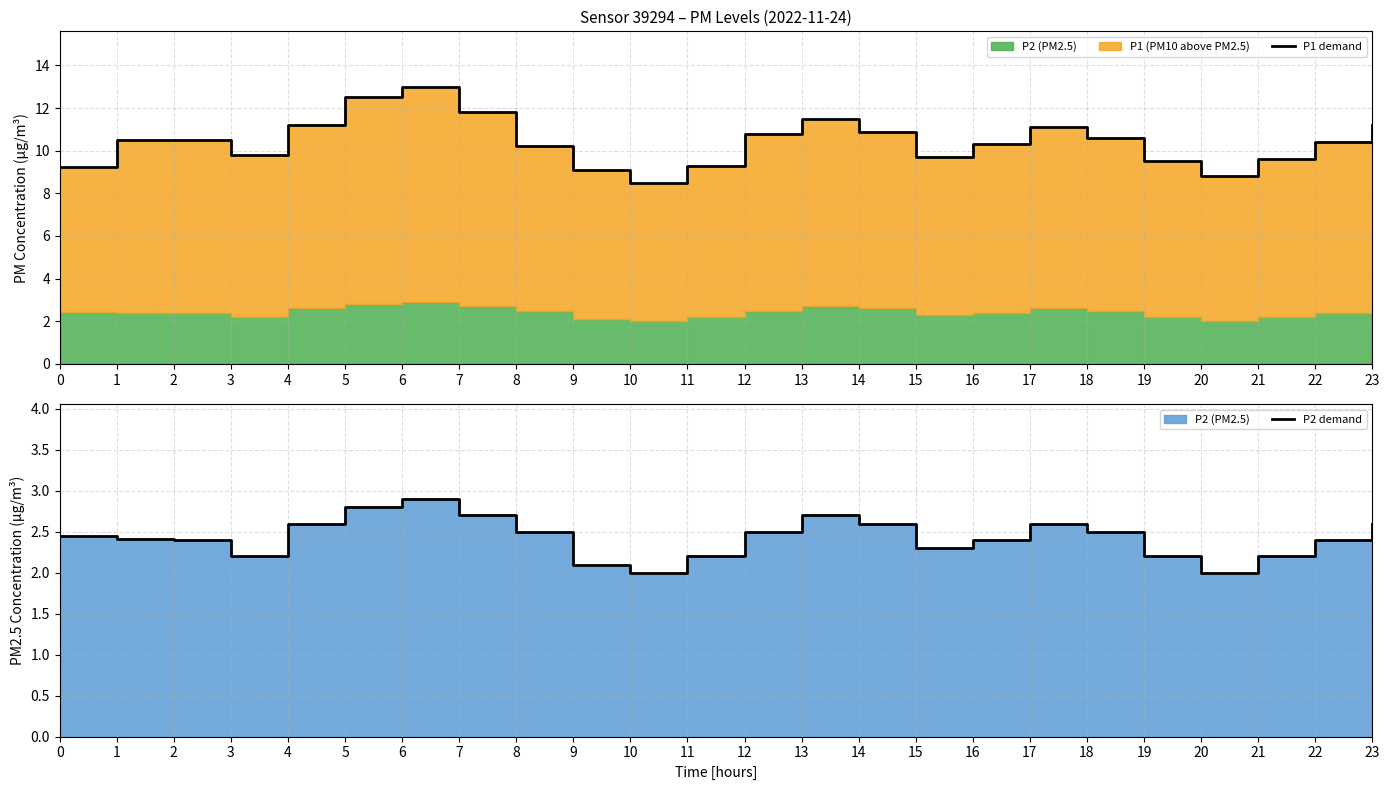

True or false: P1 demand has a value of 16.2 at 4.

False